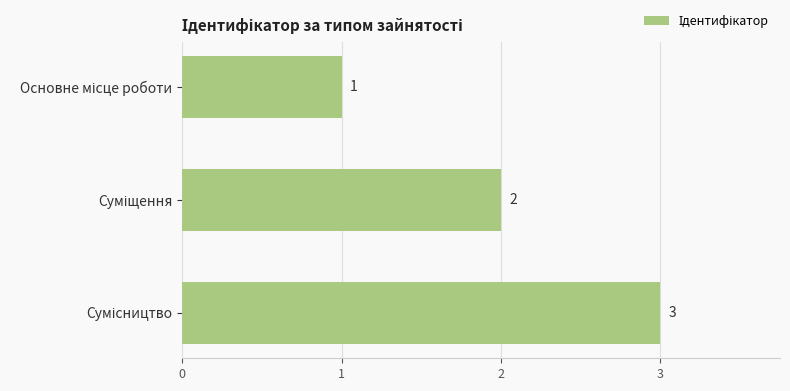

What is the maximum value shown in the chart?

3